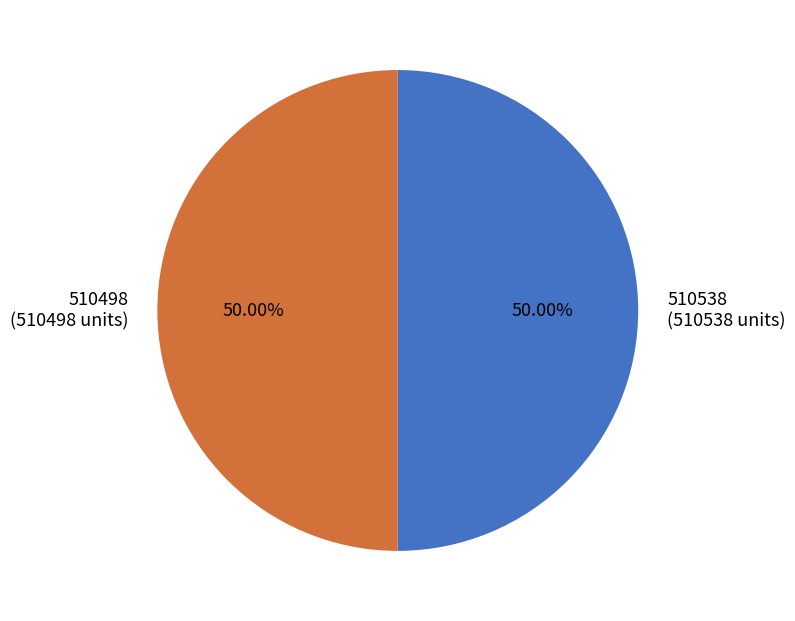

What is the ratio of the value at 510498 to the value at 510538?

1.0